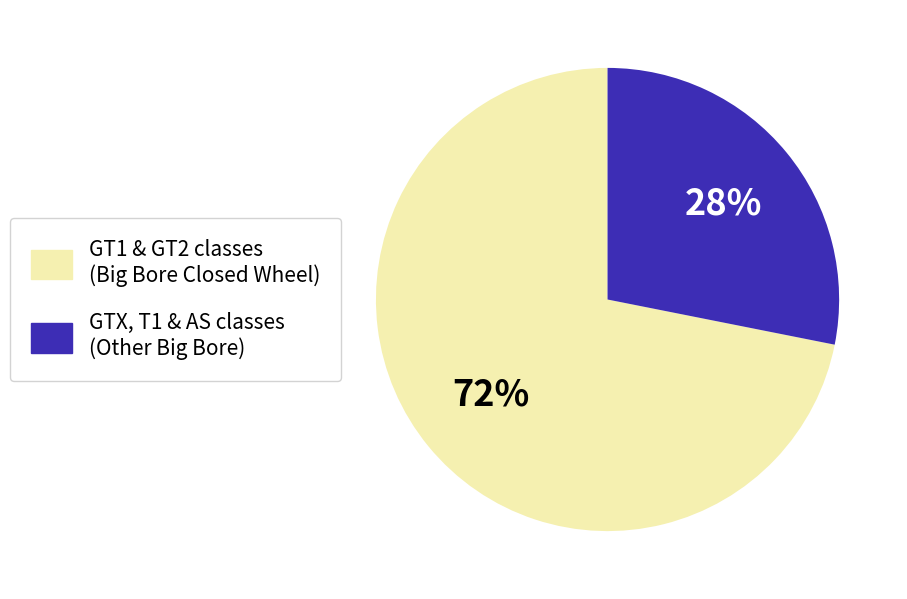

Is there a majority slice in this chart?

Yes